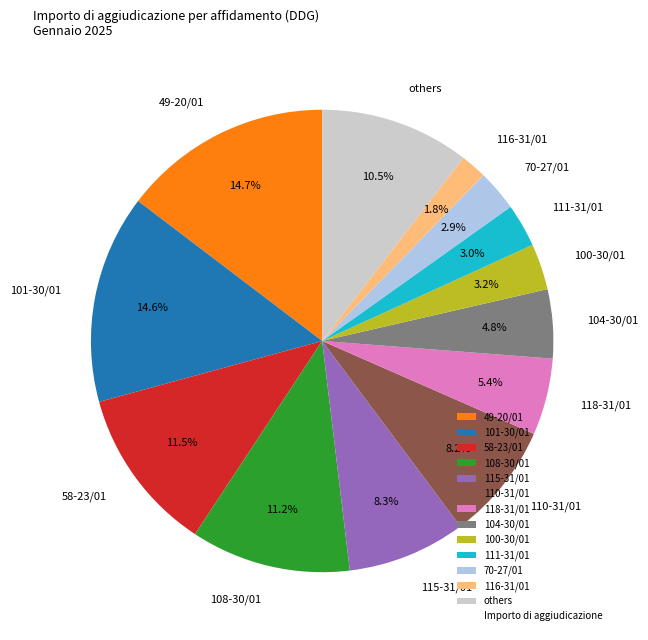

Which has a higher value, 108-30/01 or 100-30/01?

108-30/01